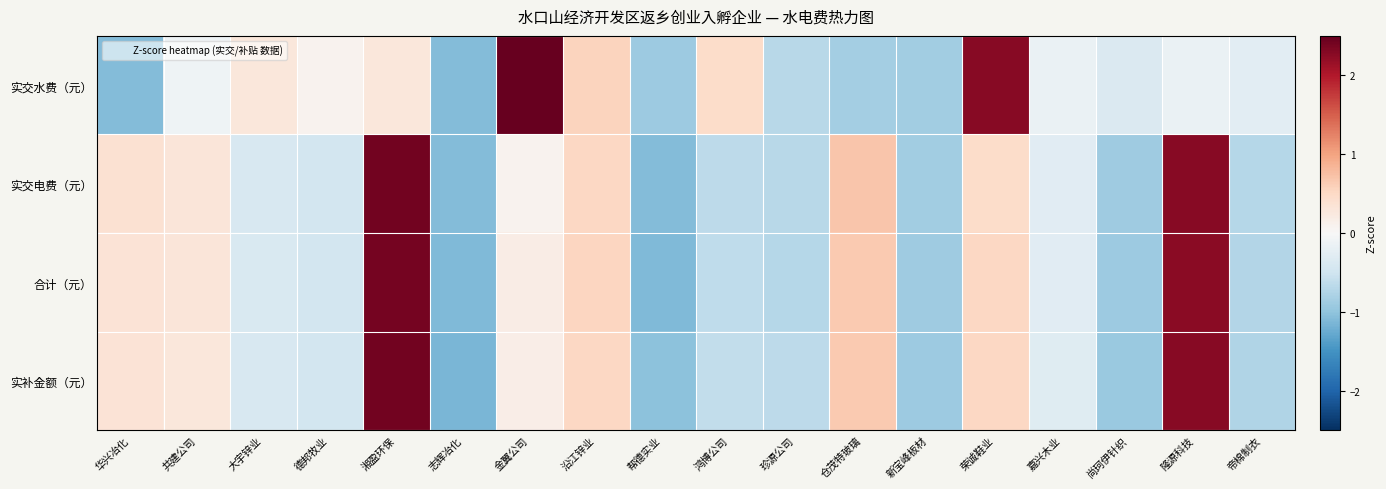

Which has a higher value, 帮德实业 or 嘉兴木业?

嘉兴木业